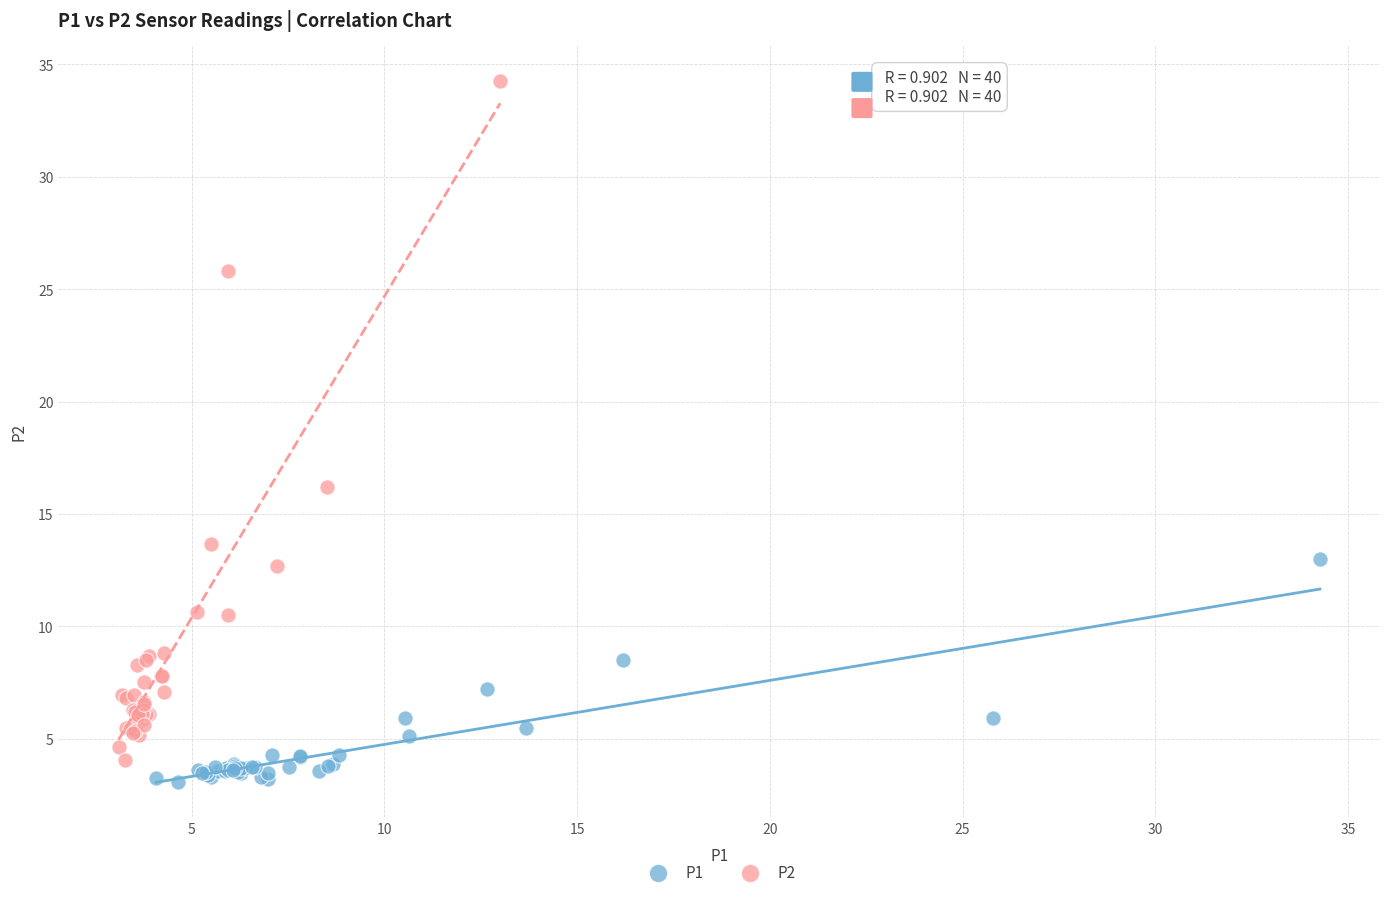

Which series has the largest Y range (max minus min)?

P2